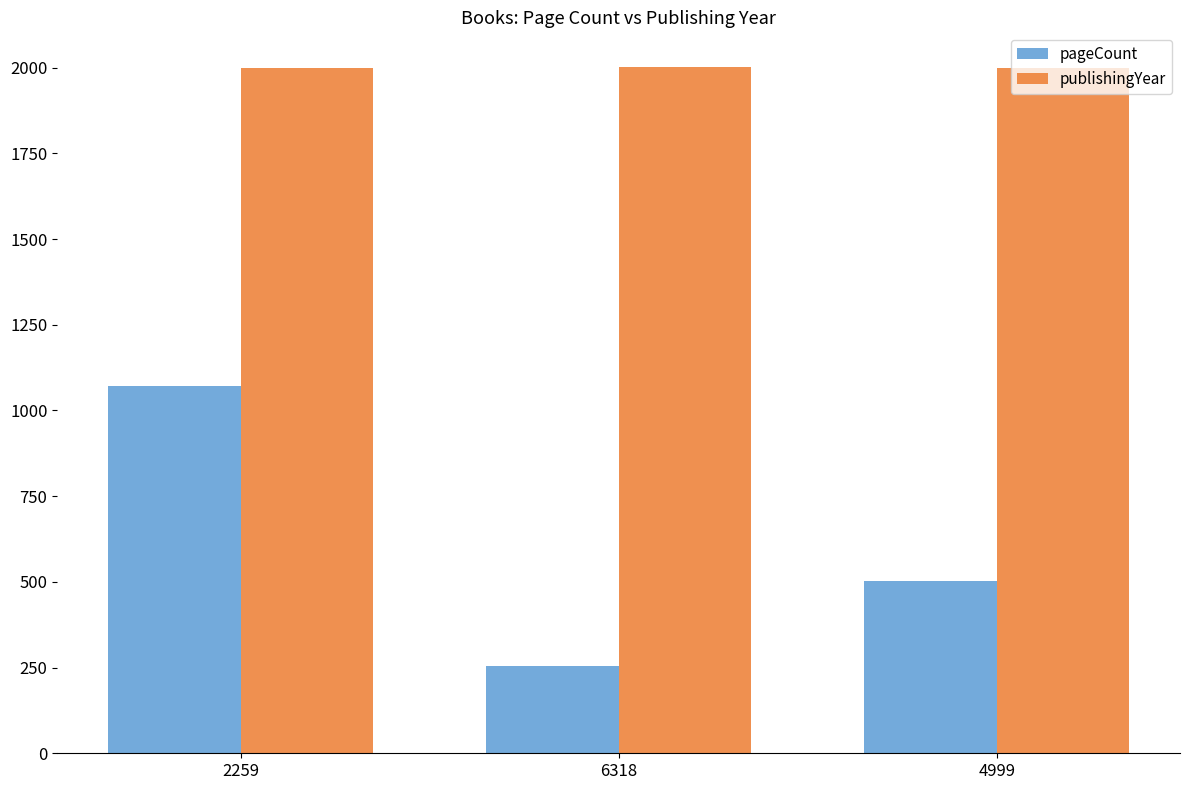

What position from the left is 6318?

2